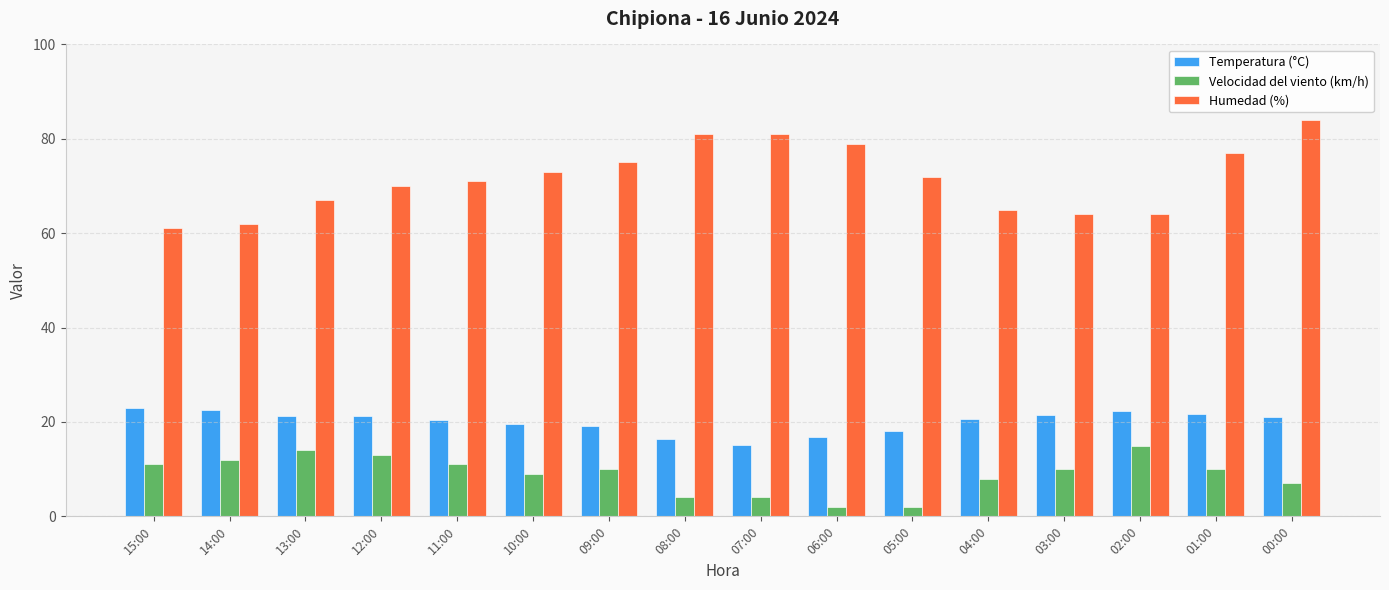

How many bars are there in each group?

3